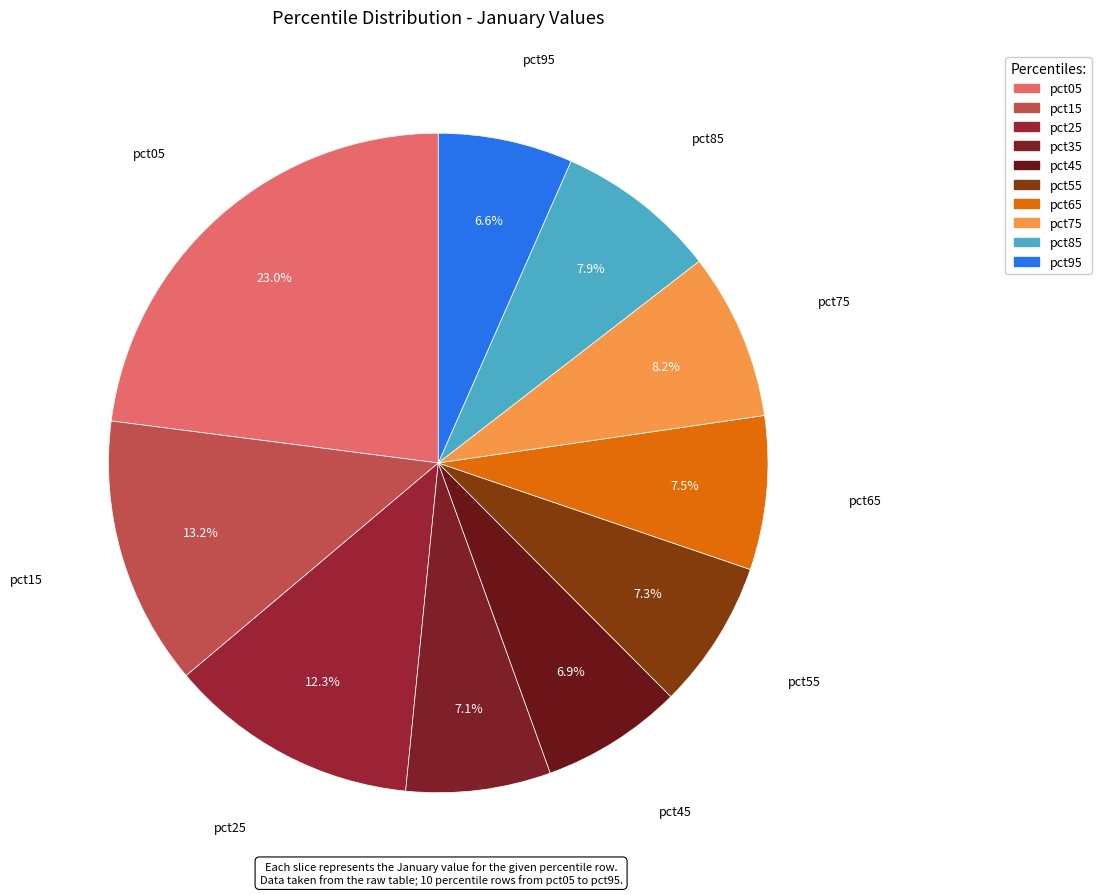

Is there any slice that represents more than half of the pie?

No